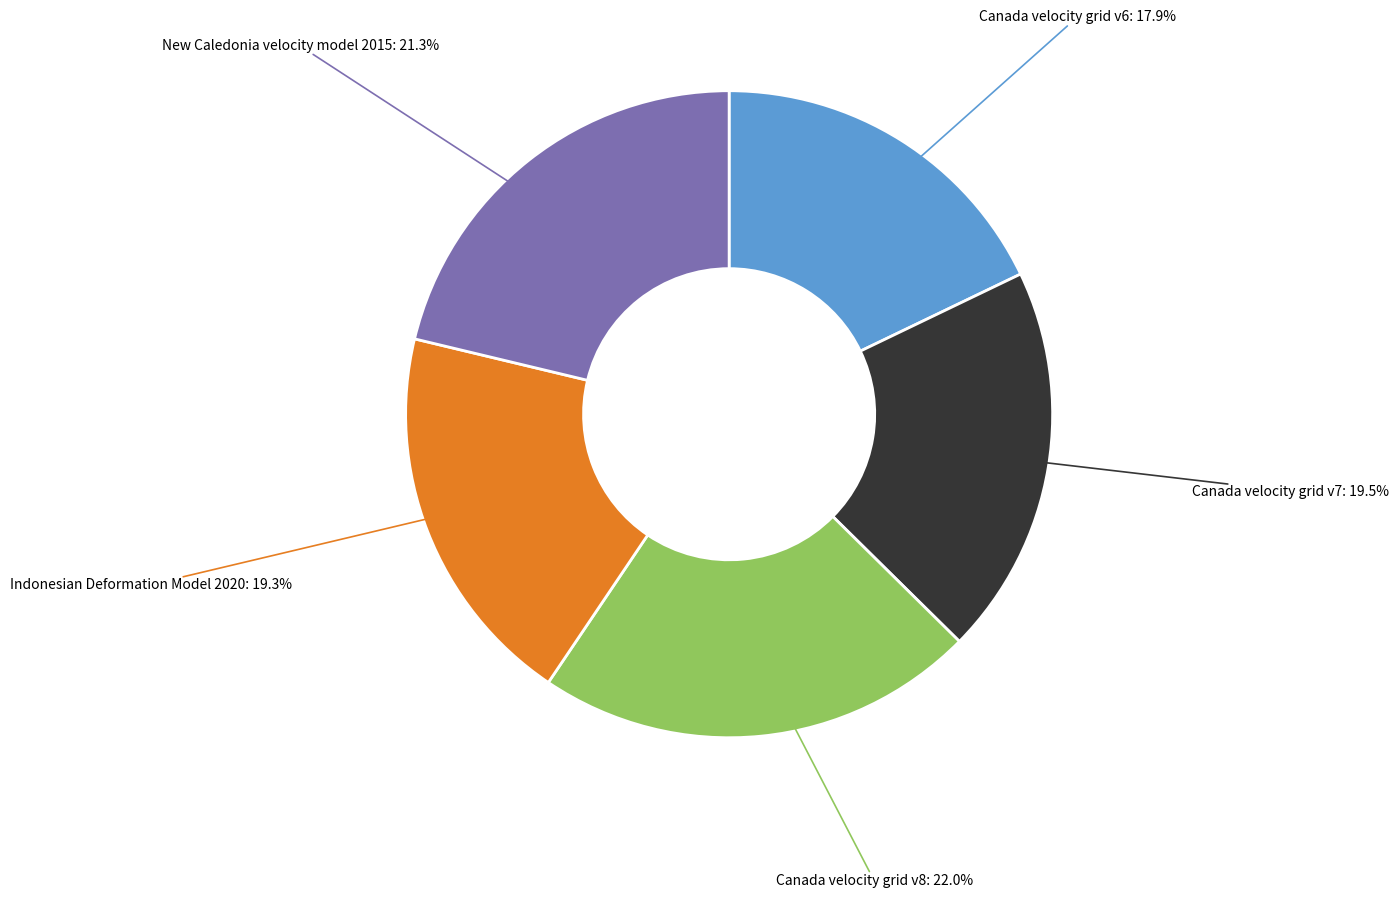

Is there any slice that represents more than half of the pie?

No